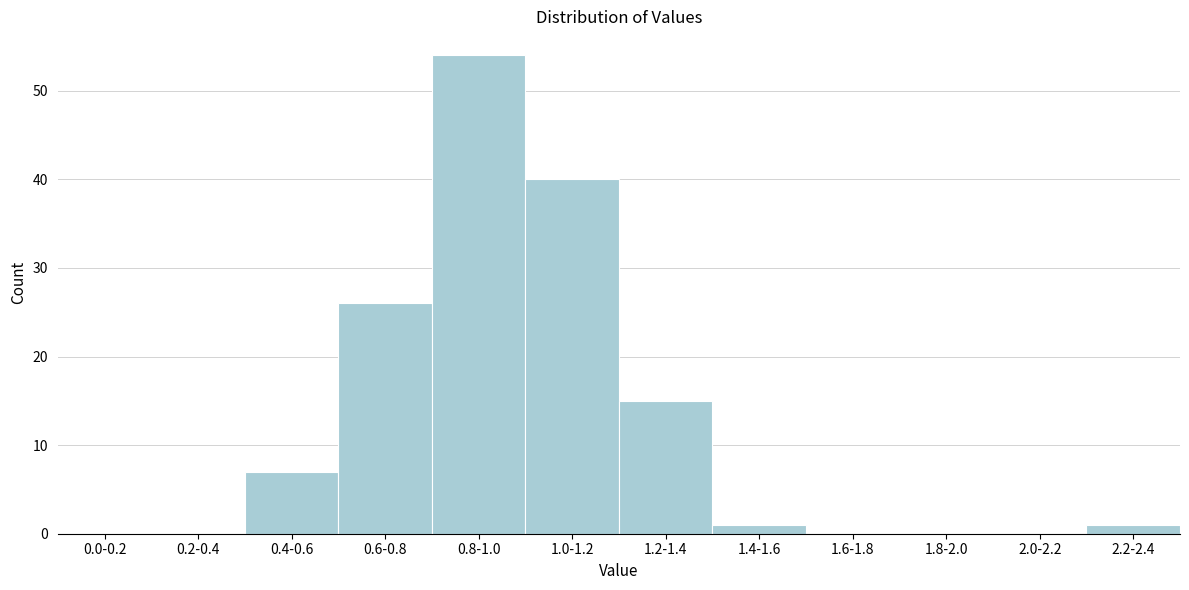

Reading left to right, extract all data points from this chart.

0.0-0.2=0	0.2-0.4=0	0.4-0.6=7	0.6-0.8=26	0.8-1.0=54	1.0-1.2=40	1.2-1.4=15	1.4-1.6=1	1.6-1.8=0	1.8-2.0=0	2.0-2.2=0	2.2-2.4=1